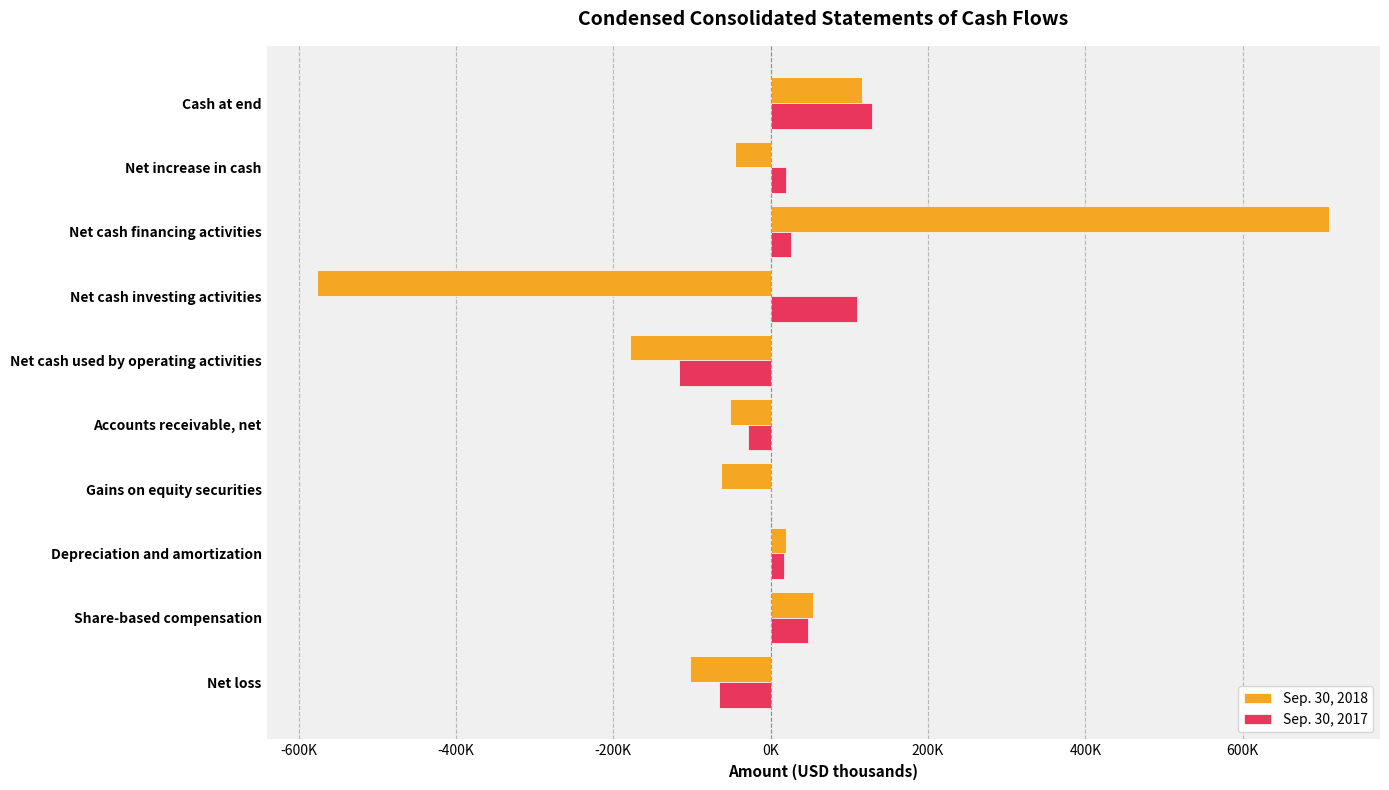

Which category has the highest value in the Sep. 30, 2017 series?

Cash at end